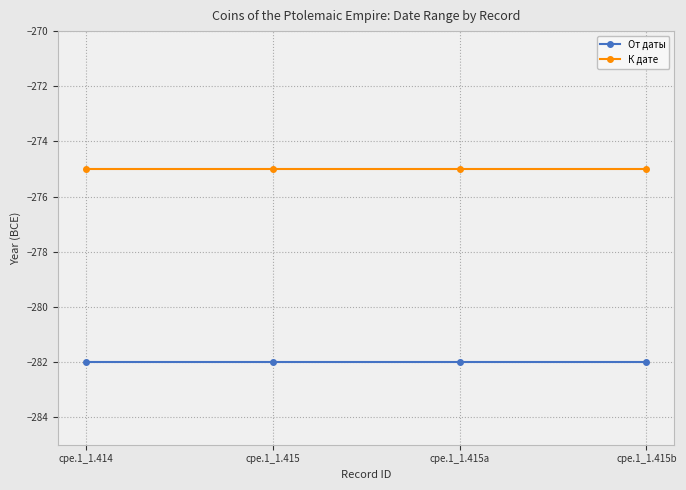

True or false: От даты and К дате cross at least once.

False